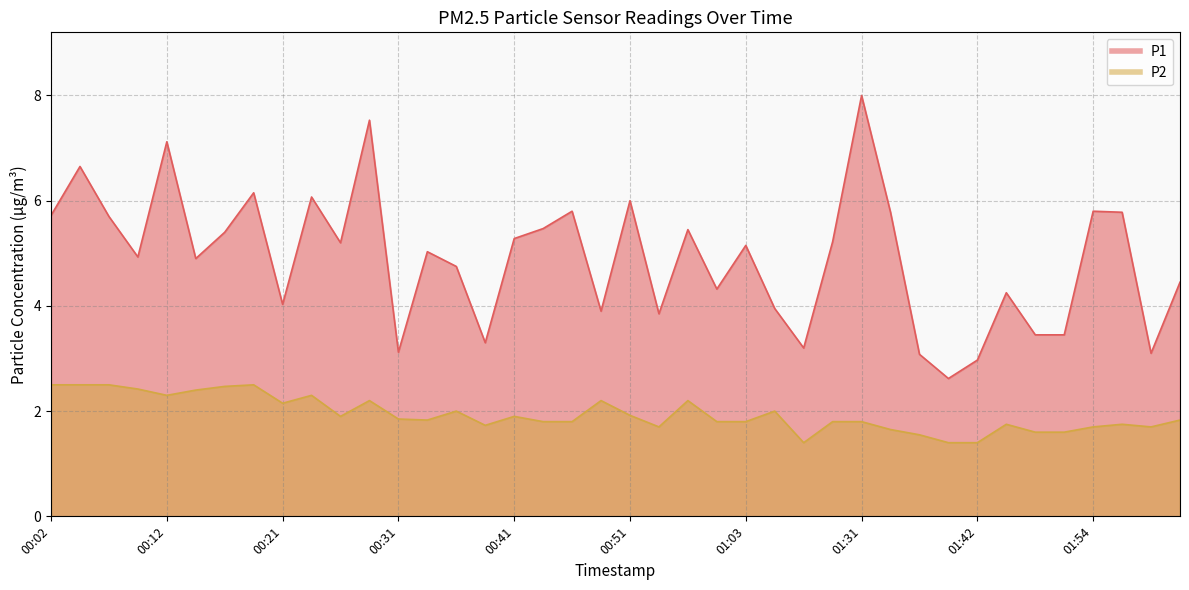

What value does the P1 series have at 00:02?

5.7